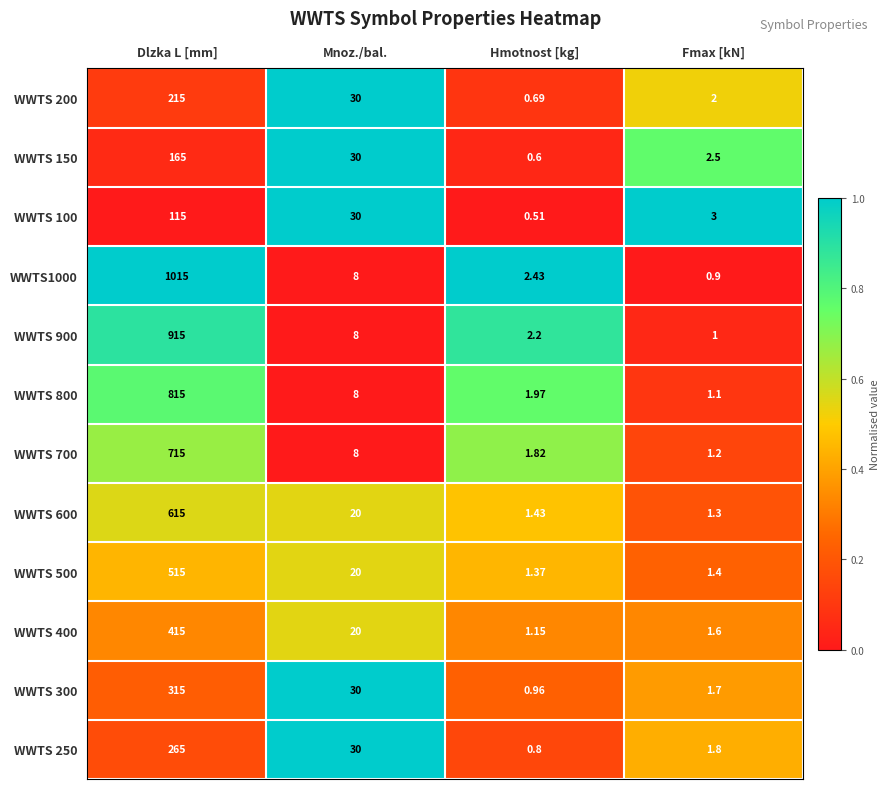

What is the total value across all series at Hmotnost [kg]?

15.9